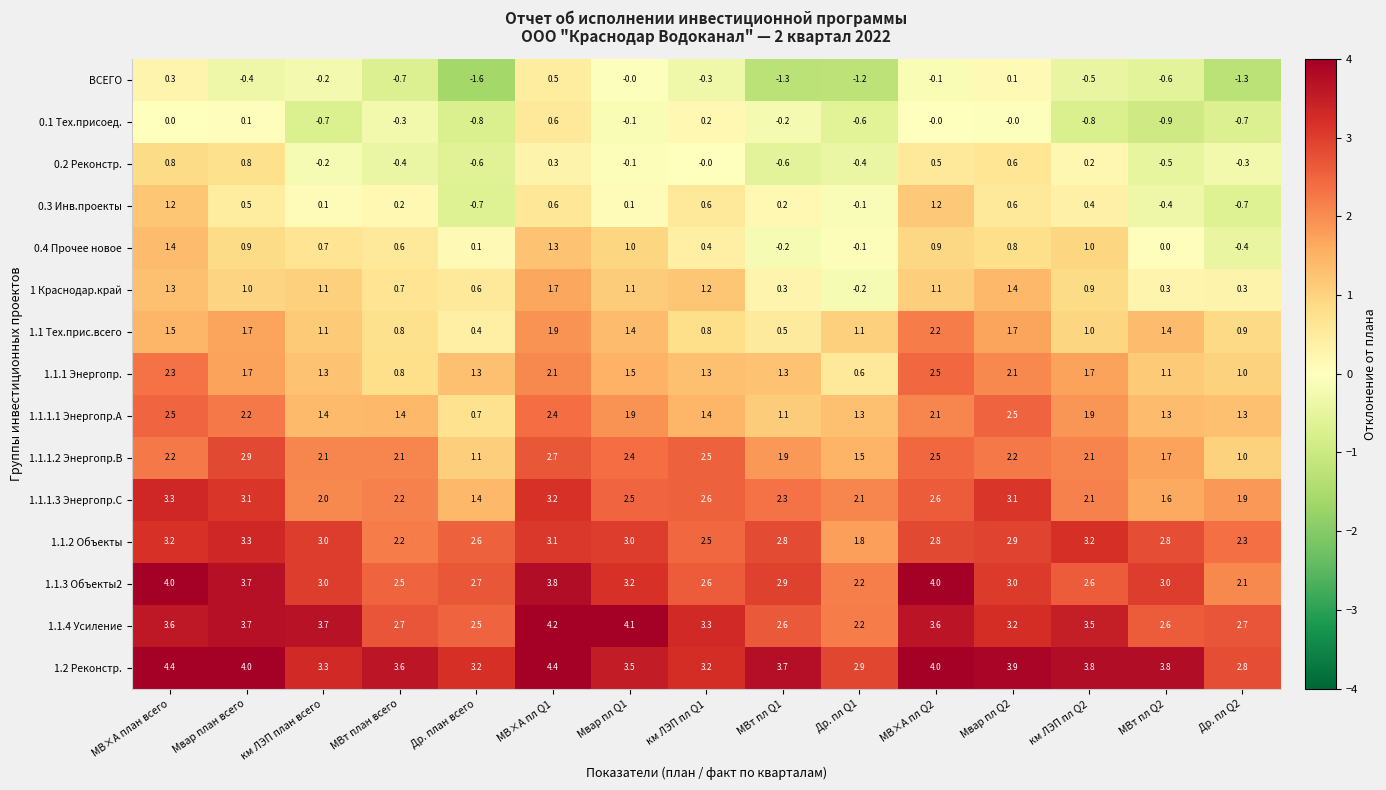

What is the difference between the highest and lowest values at МВ×А план всего?

4.4